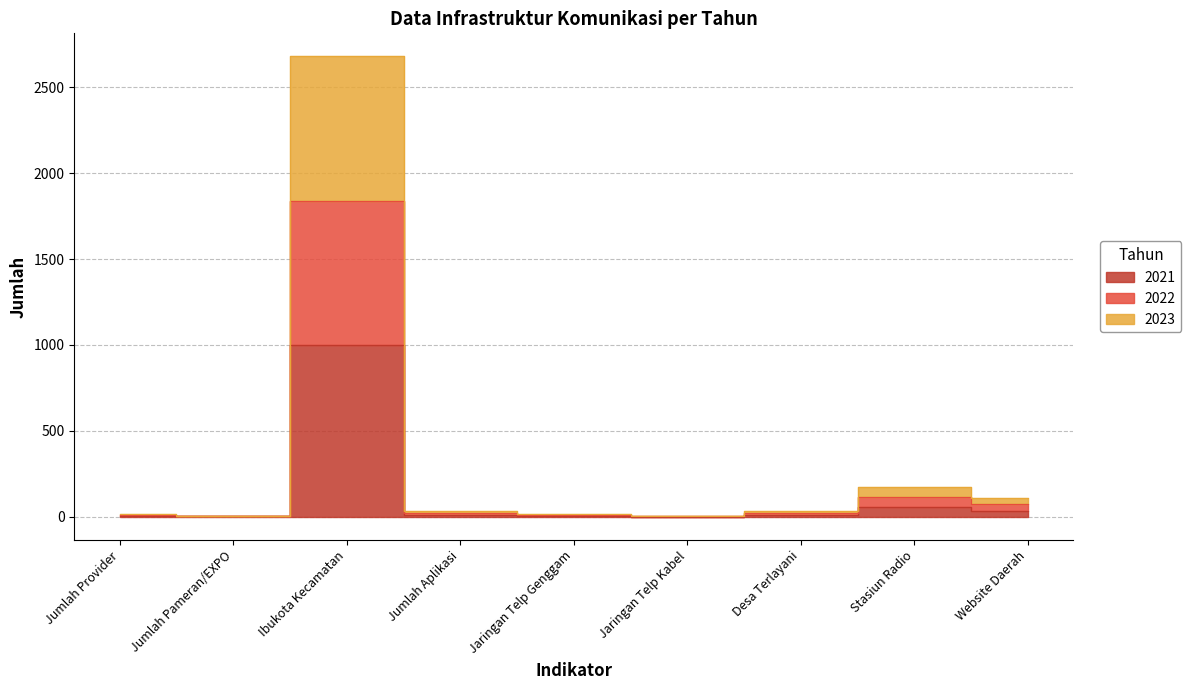

What is the minimum value shown in the chart?

1